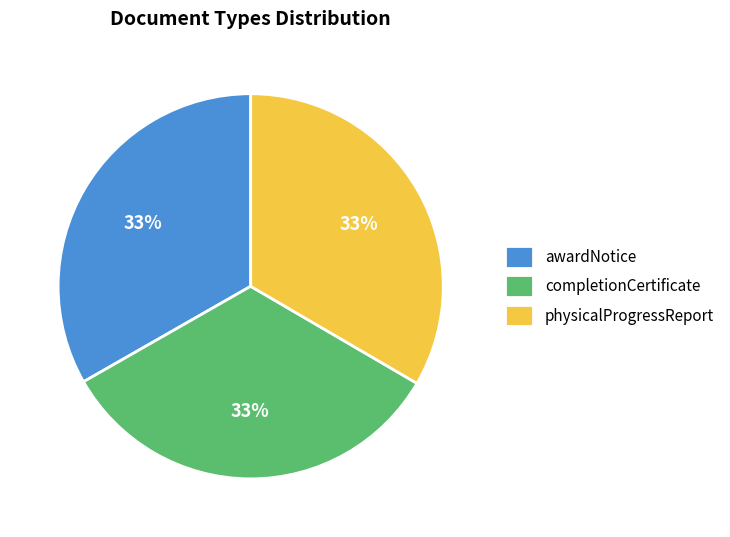

Is it true that physicalProgressReport is 28% of the pie?

False